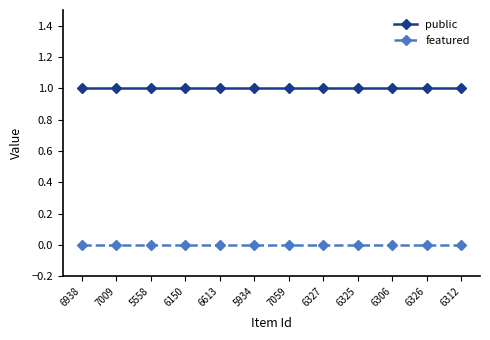

List the series in order of their peak value, lowest first.

featured, public